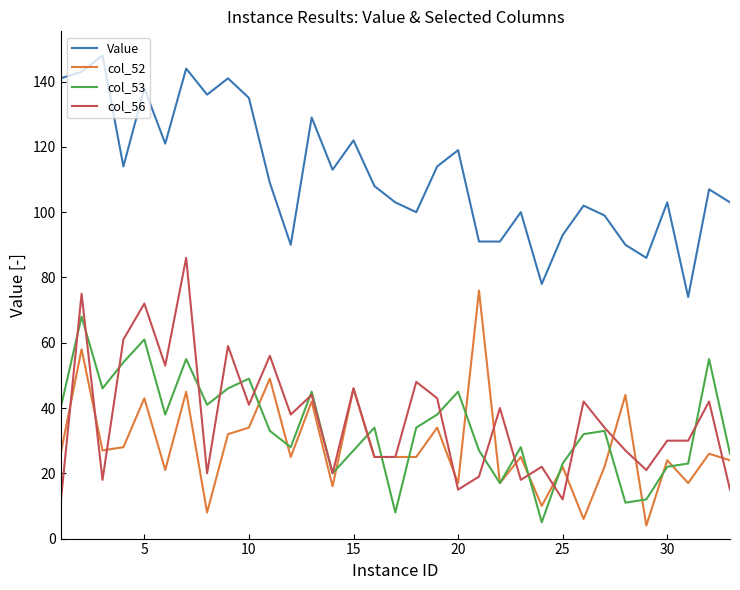

At how many categories does at least one series exceed 110?

15